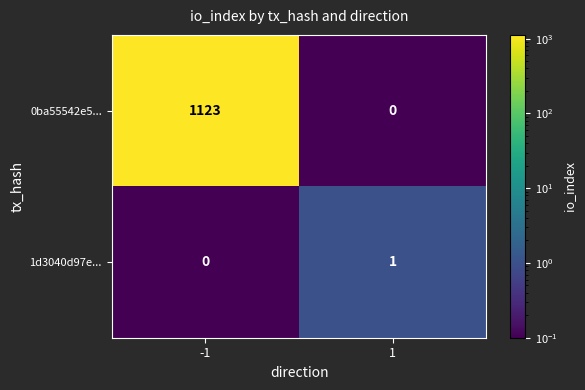

The 0ba55542e5... series shows 0 at 1. True or false?

True